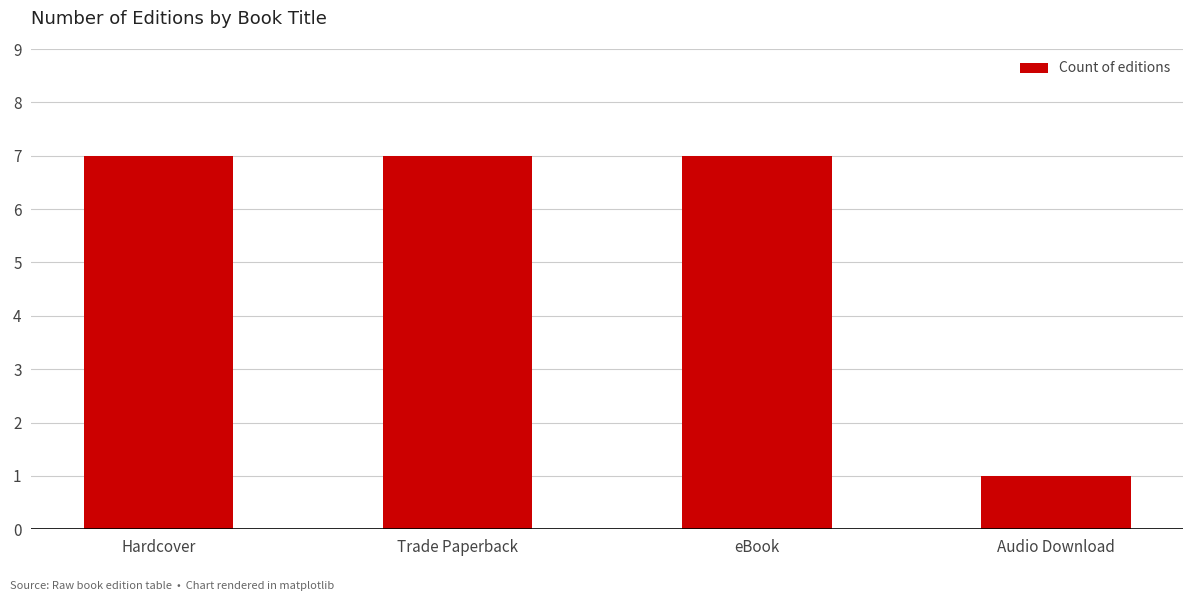

What is the label of the 2nd bar from the right?

eBook